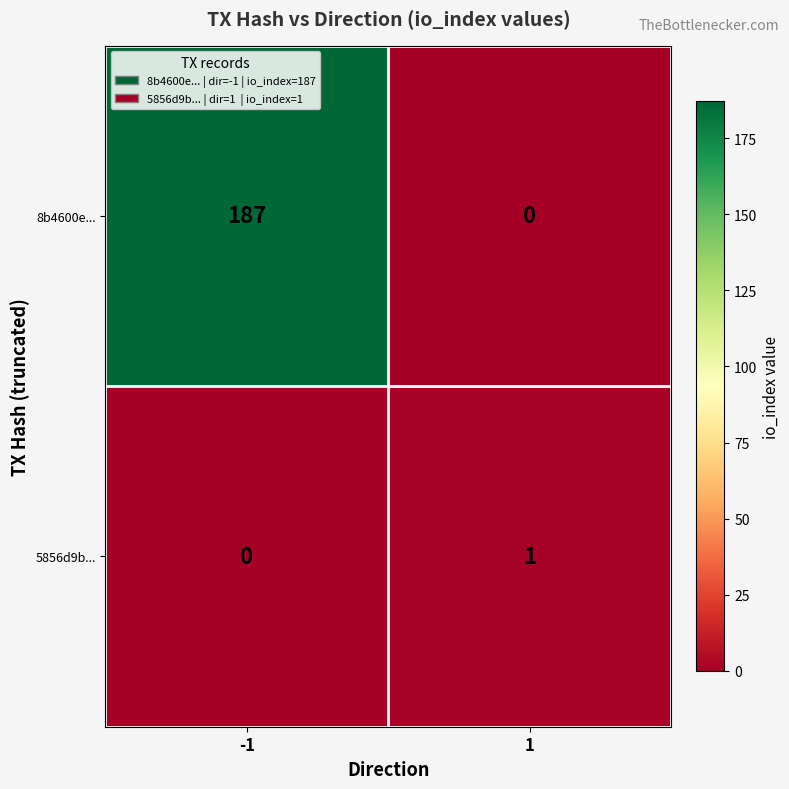

Reading right to left, list all the values displayed in this chart.

8b4600e...: 0	187
5856d9b...: 1	0